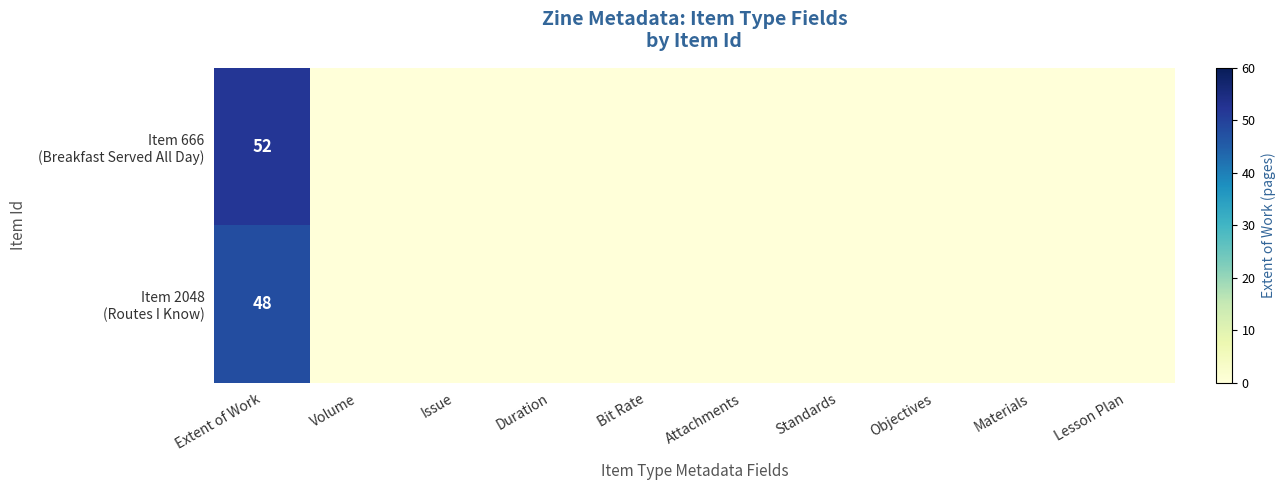

What is the total value across all series at Extent of Work?

100